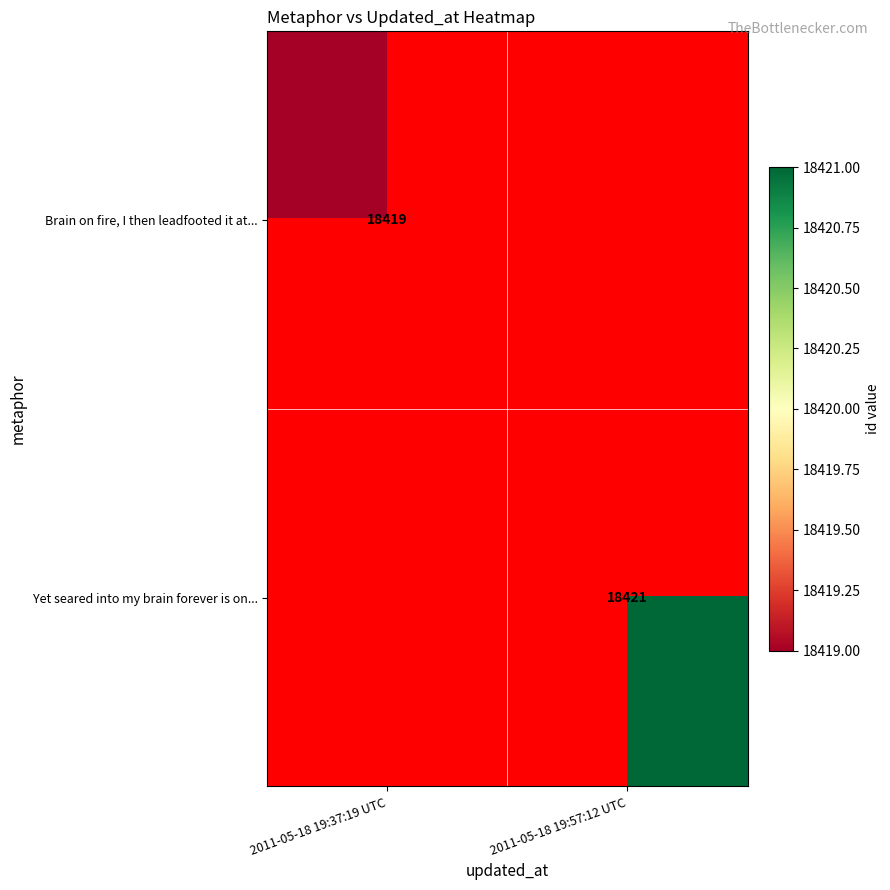

The Brain on fire, I then leadfooted it at... series shows 18419 at 2011-05-18 19:37:19 UTC. True or false?

True